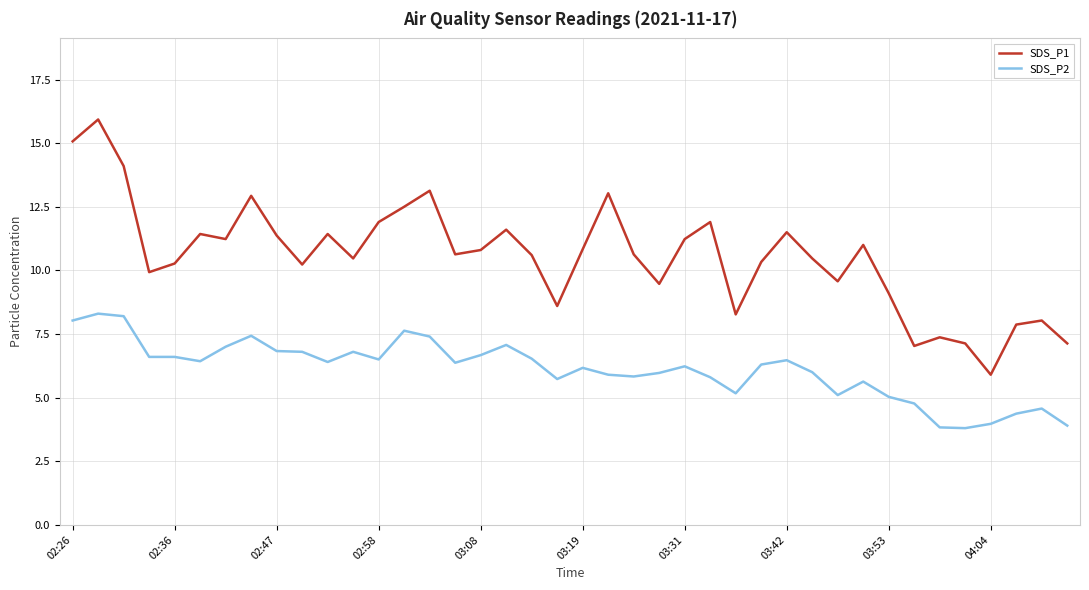

Which series has the largest total across all categories?

SDS_P1